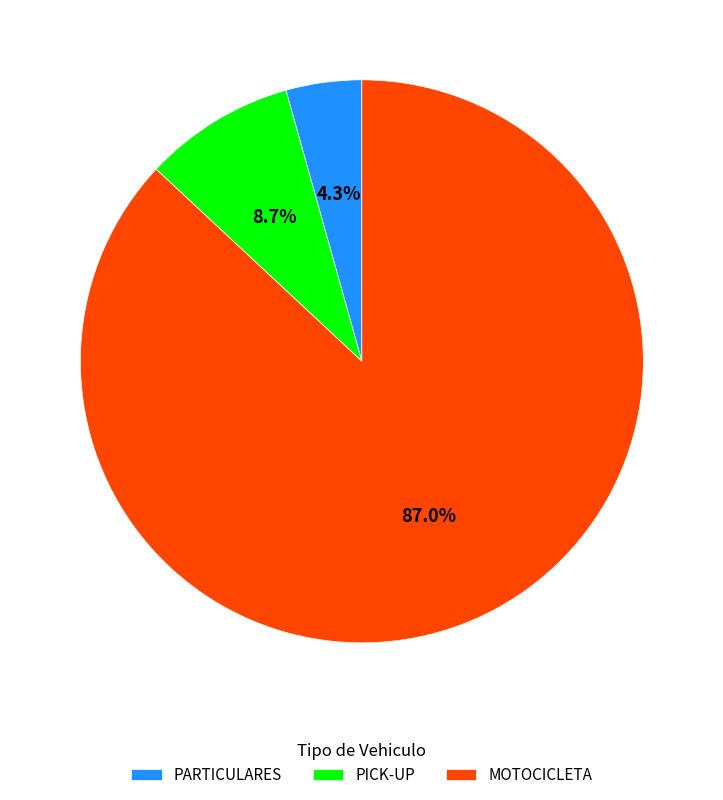

Which slice is the largest?

MOTOCICLETA